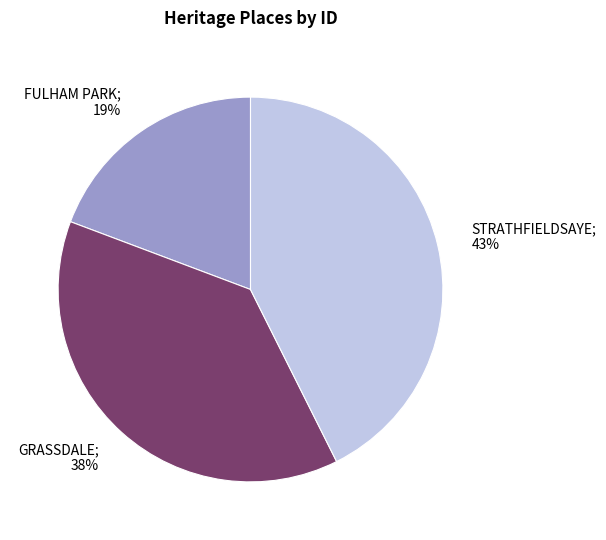

Is there any slice that represents more than half of the pie?

No